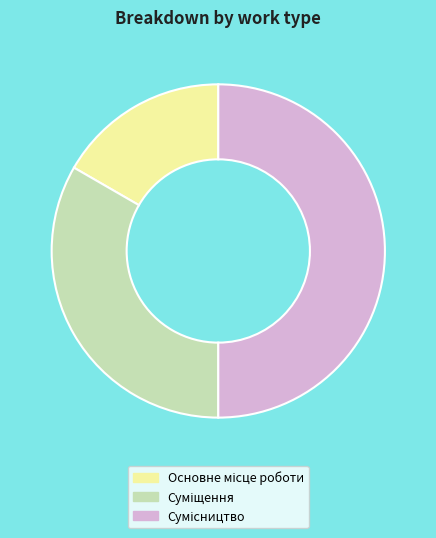

Which has a higher value, Основне місце роботи or Сумісництво?

Сумісництво